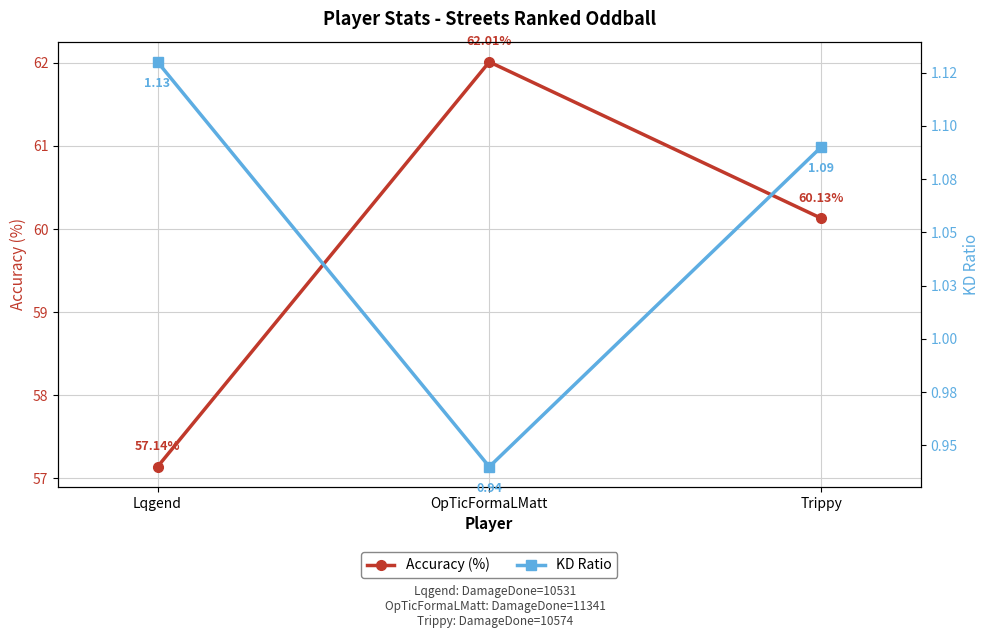

The value of KD Ratio at Lqgend is 0.4. True or false?

False